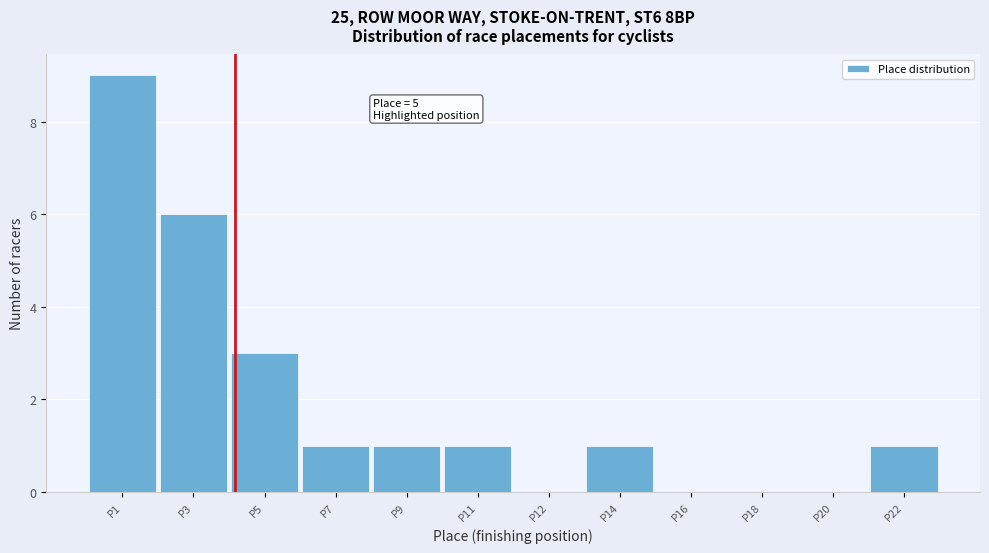

Reading left to right, transcribe all the data shown in this chart.

P1=9	P3=6	P5=3	P7=1	P9=1	P11=1	P12=0	P14=1	P16=0	P18=0	P20=0	P22=1